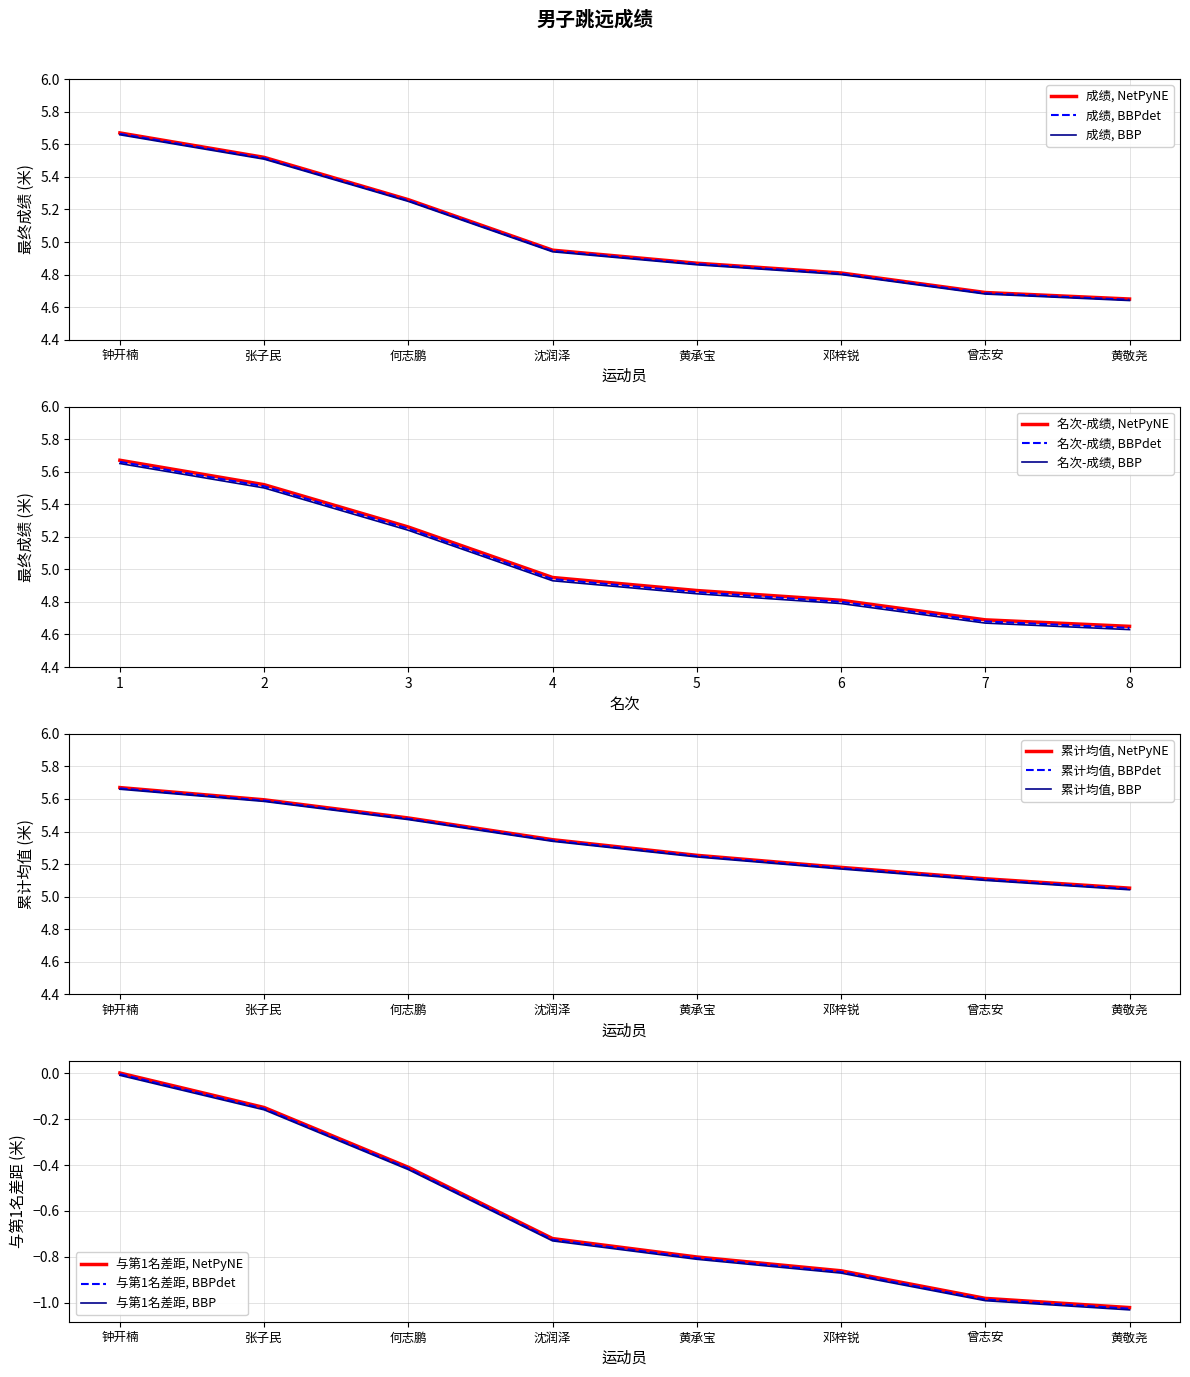

Count the number of categories in the chart.

8